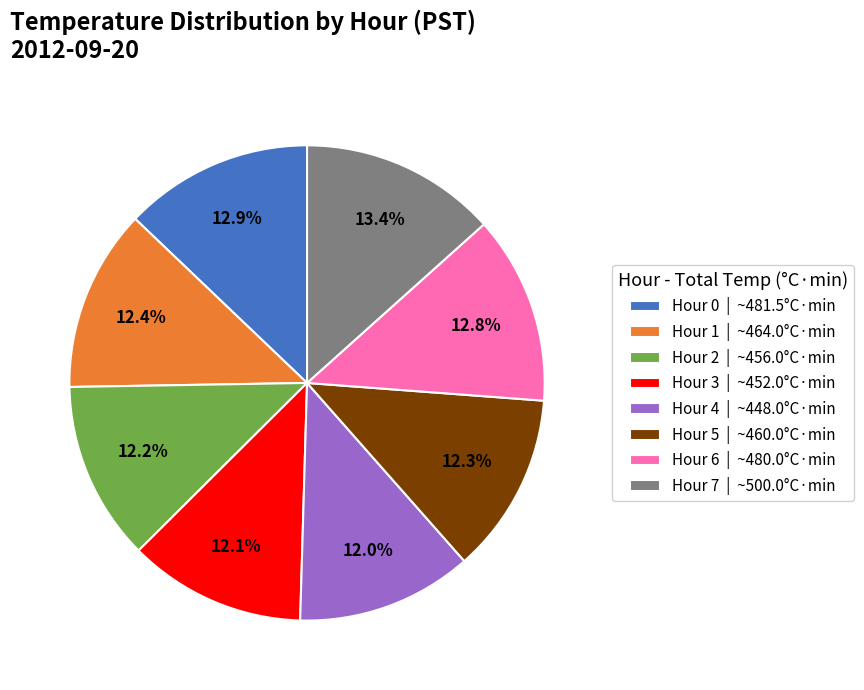

How much of the chart is everything except Hour 4?

88.0%